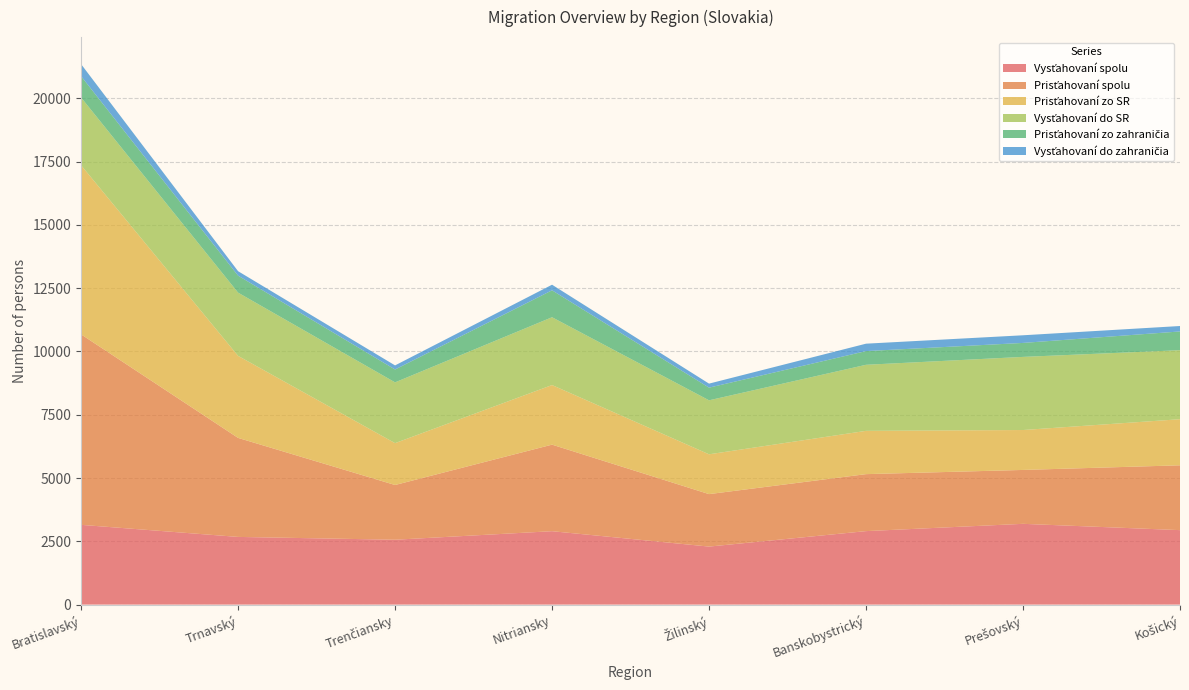

Reading left to right, transcribe all the data shown in this chart.

Vysťahovaní spolu: Bratislavský=3151	Trnavský=2674	Trenčiansky=2563	Nitriansky=2900	Žilinský=2292	Banskobystrický=2903	Prešovský=3191	Košický=2942
Prisťahovaní spolu: Bratislavský=7525	Trnavský=3912	Trenčiansky=2162	Nitriansky=3419	Žilinský=2073	Banskobystrický=2251	Prešovský=2129	Košický=2561
Prisťahovaní zo SR: Bratislavský=6682	Trnavský=3241	Trenčiansky=1654	Nitriansky=2355	Žilinský=1573	Banskobystrický=1710	Prešovský=1577	Košický=1821
Vysťahovaní do SR: Bratislavský=2676	Trnavský=2498	Trenčiansky=2401	Nitriansky=2679	Žilinský=2133	Banskobystrický=2610	Prešovský=2889	Košický=2727
Prisťahovaní zo zahraničia: Bratislavský=843	Trnavský=671	Trenčiansky=508	Nitriansky=1064	Žilinský=500	Banskobystrický=541	Prešovský=552	Košický=740
Vysťahovaní do zahraničia: Bratislavský=475	Trnavský=176	Trenčiansky=162	Nitriansky=221	Žilinský=159	Banskobystrický=293	Prešovský=302	Košický=215